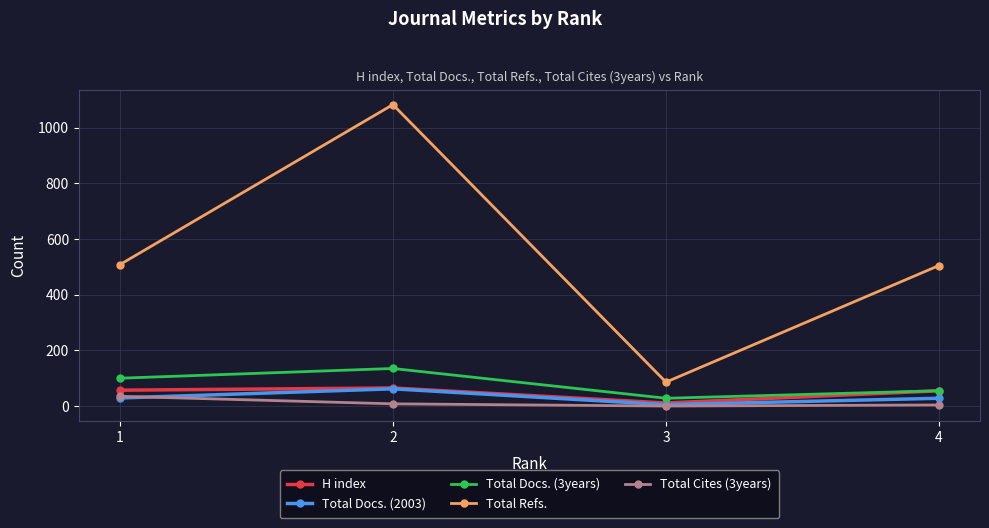

Which series has the largest range (max minus min)?

Total Refs.